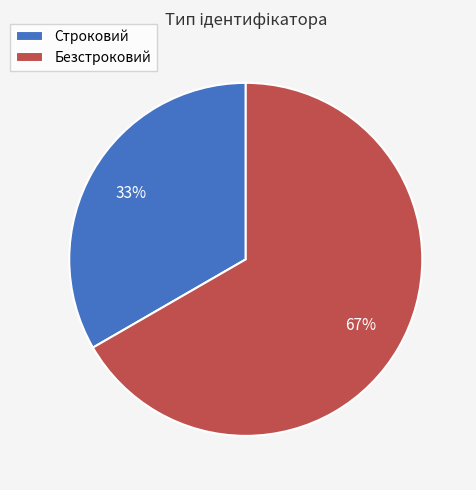

To the nearest percent, what is the combined percentage of Безстроковий and Строковий?

100%